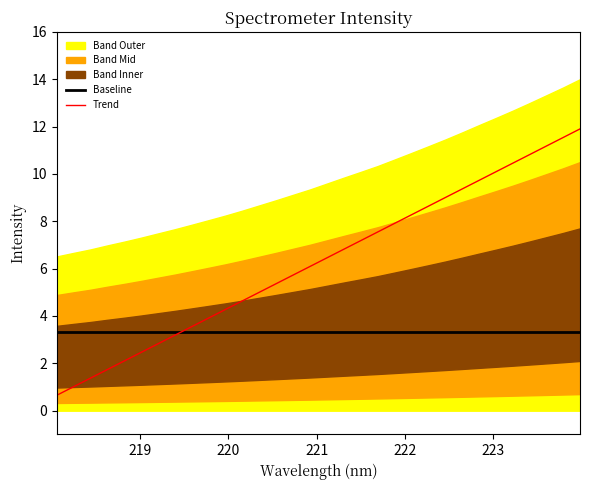

Is the value of Baseline at 22 greater than the value of Trend at 30?

No